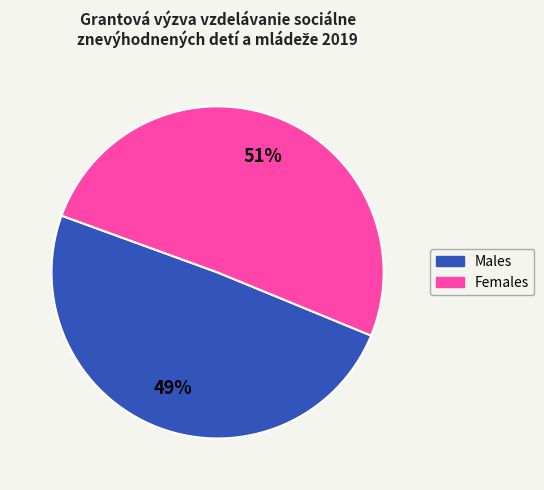

Is there any slice that represents more than half of the pie?

Yes